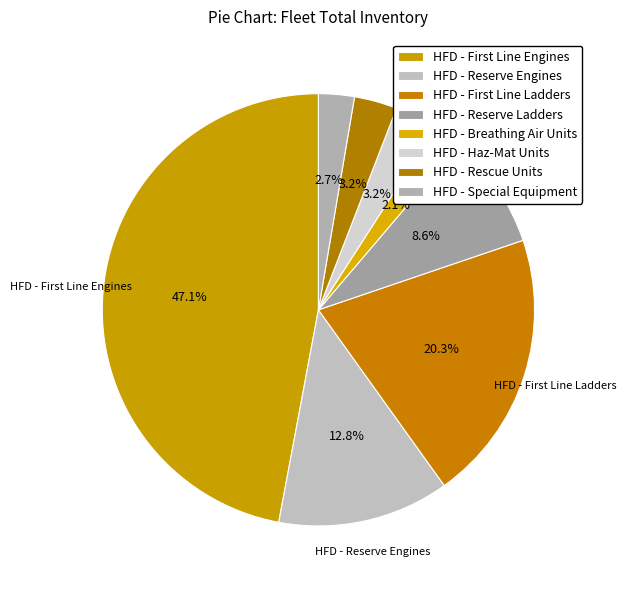

Count the number of slices in the pie.

8